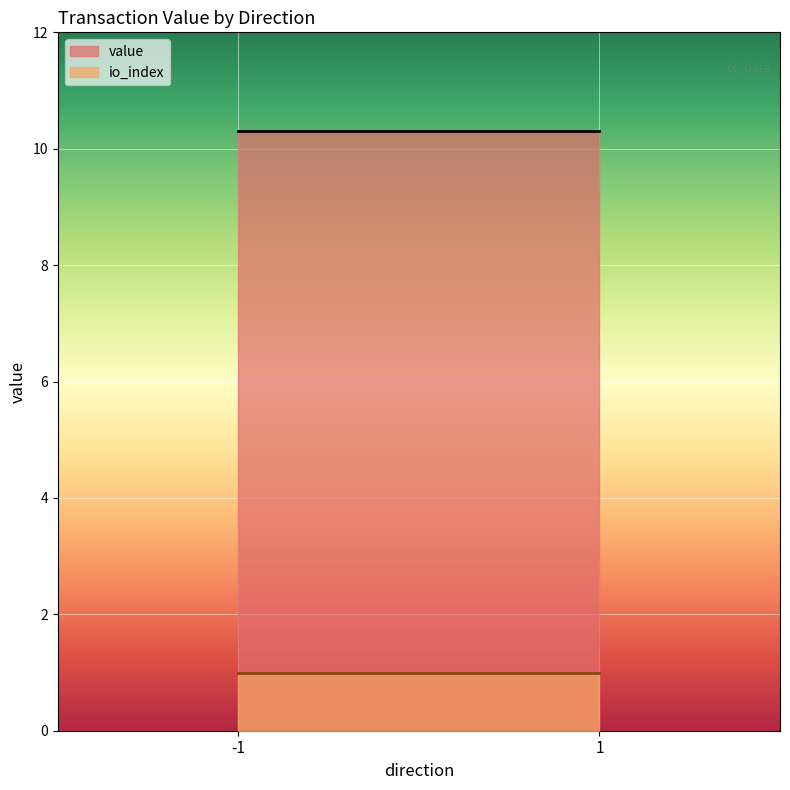

Reading right to left, extract all data points from this chart.

value: 10.3	10.3
io_index: 1.0	1.0